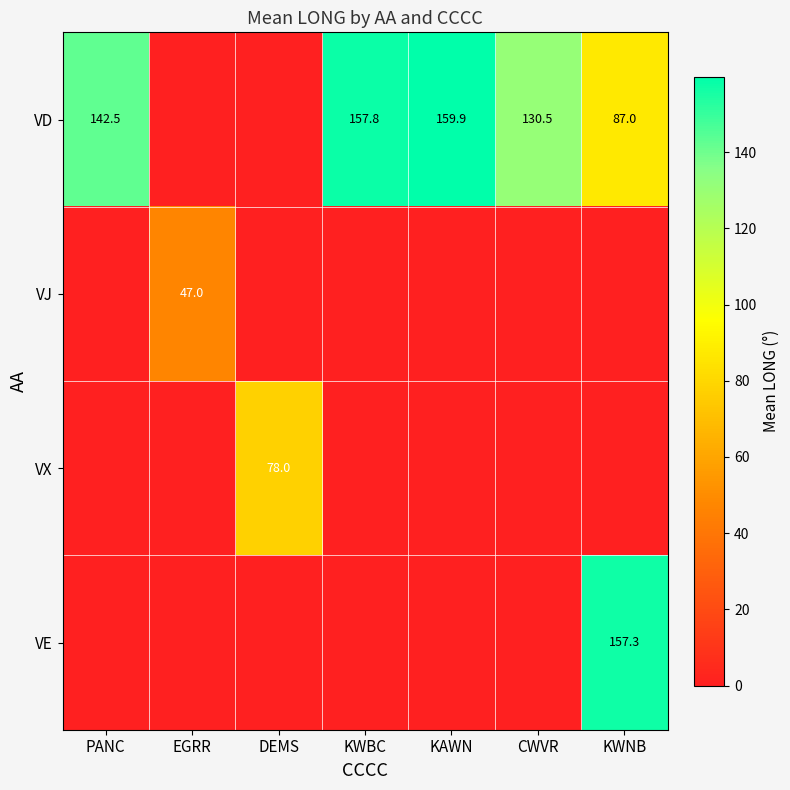

What is the difference between the highest and lowest values at DEMS?

78.0